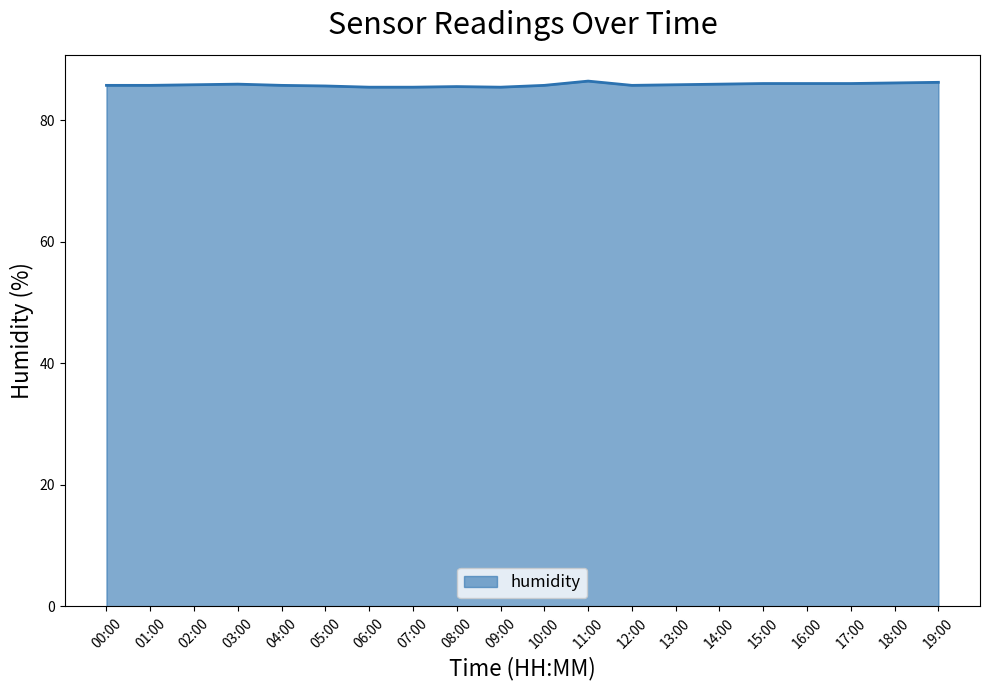

What is the maximum value shown in the chart?

86.4